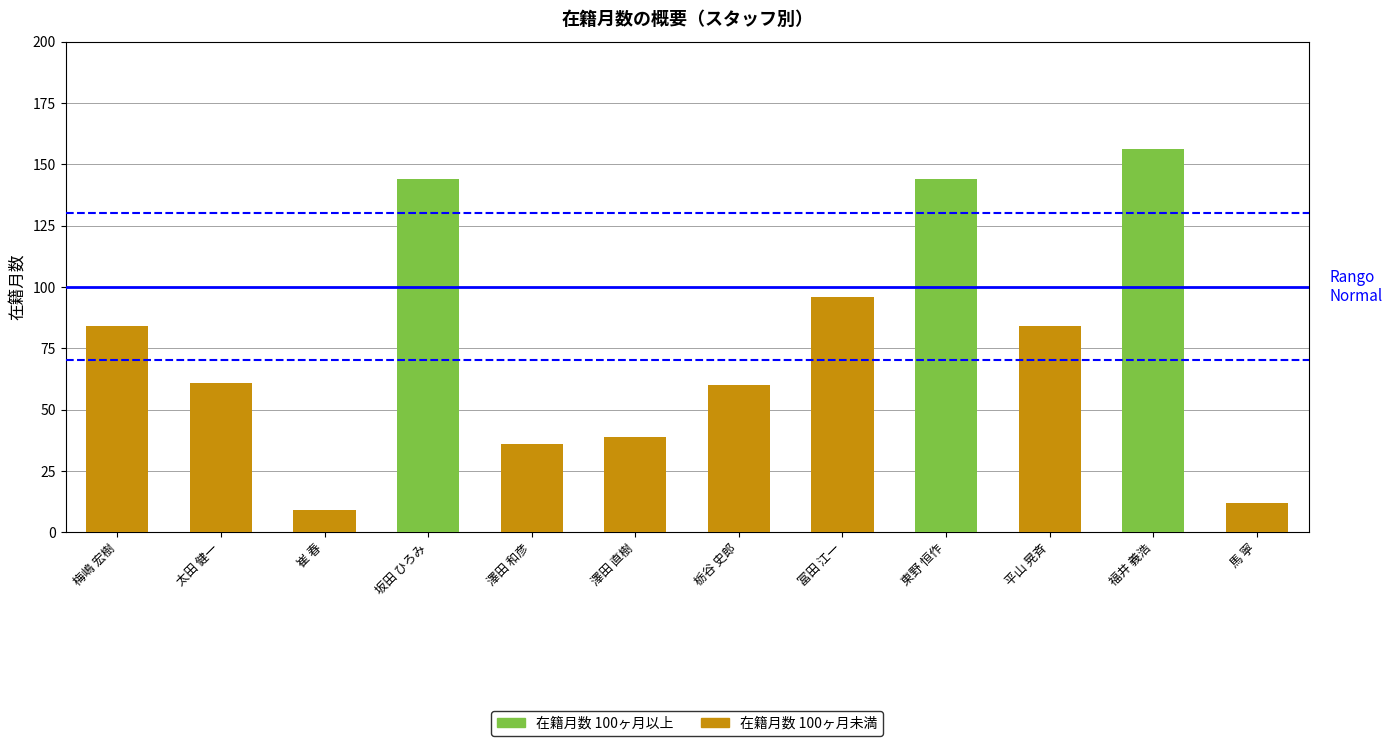

What is the approximate value at 冨田 江一, to the nearest 10?

100